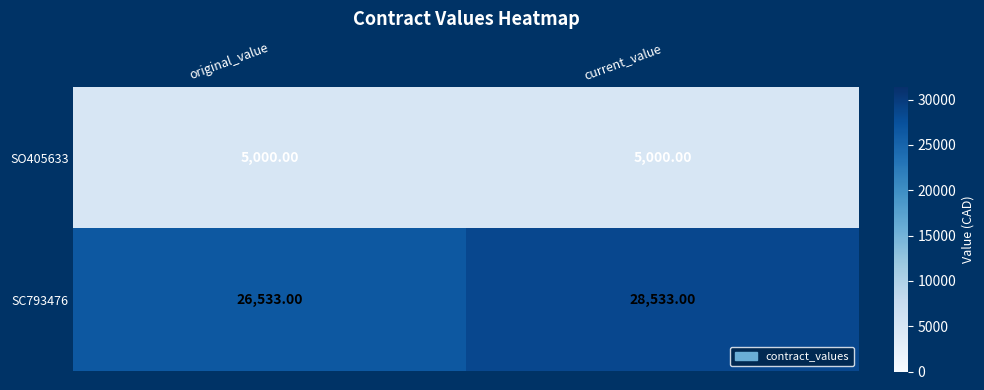

What is the sum of the SC793476 values at current_value and original_value?

55066